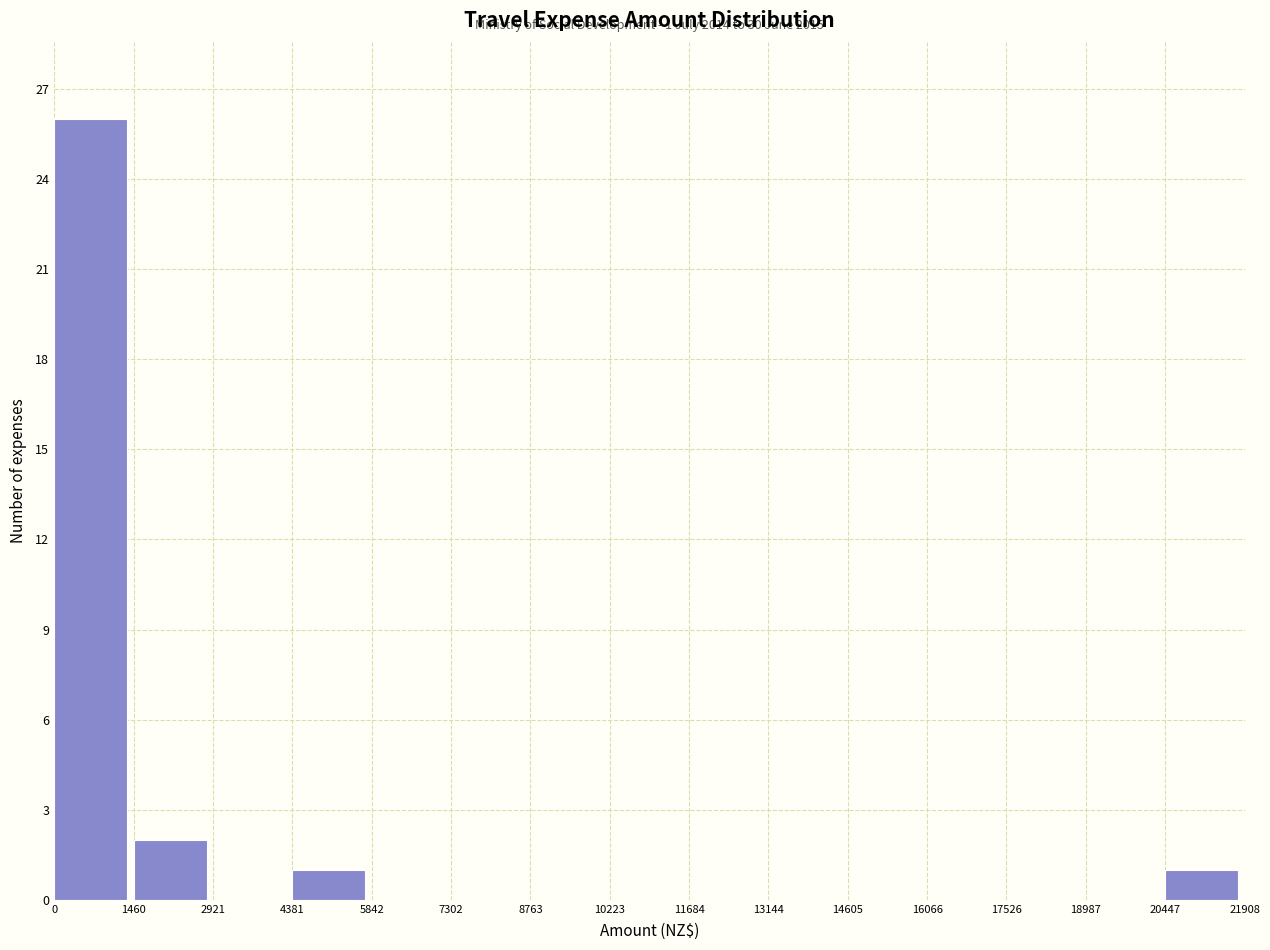

Over which range of the x-axis is the bar tallest?

0 to 1460